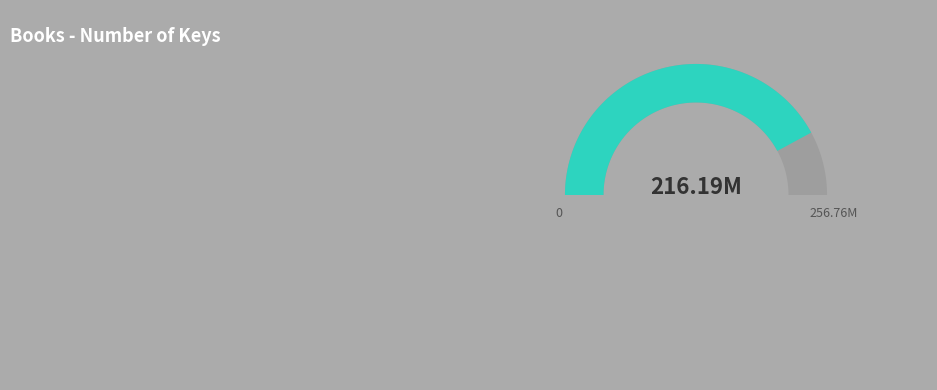

True or false: Stumpkin accounts for 84% of the total.

True